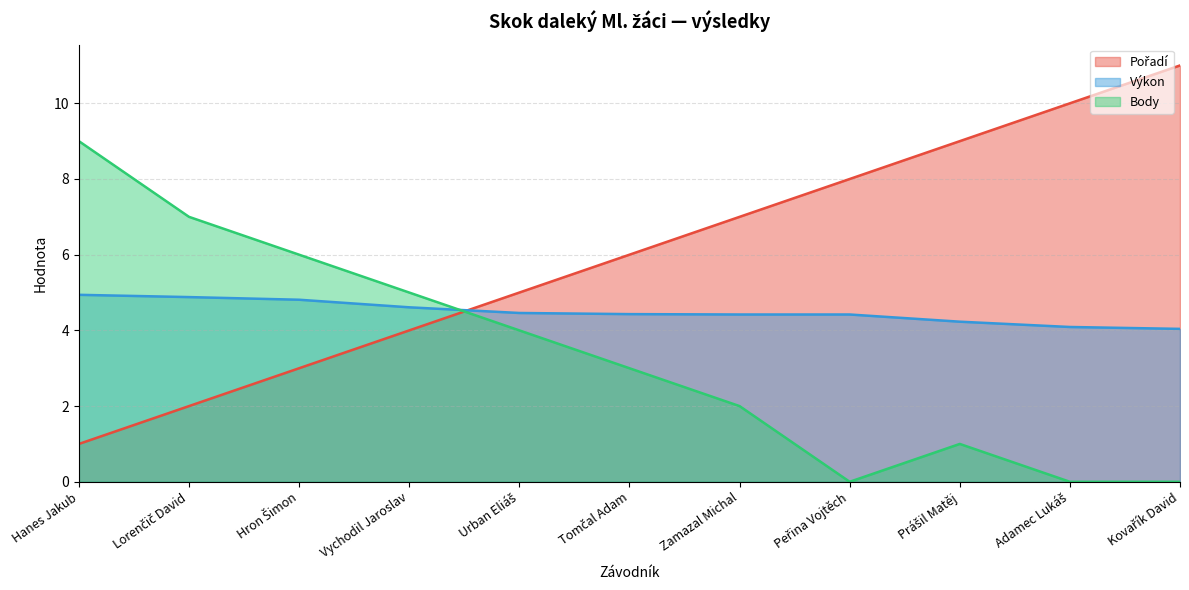

Is it true that Body equals 0.0 at Kovařík David?

True